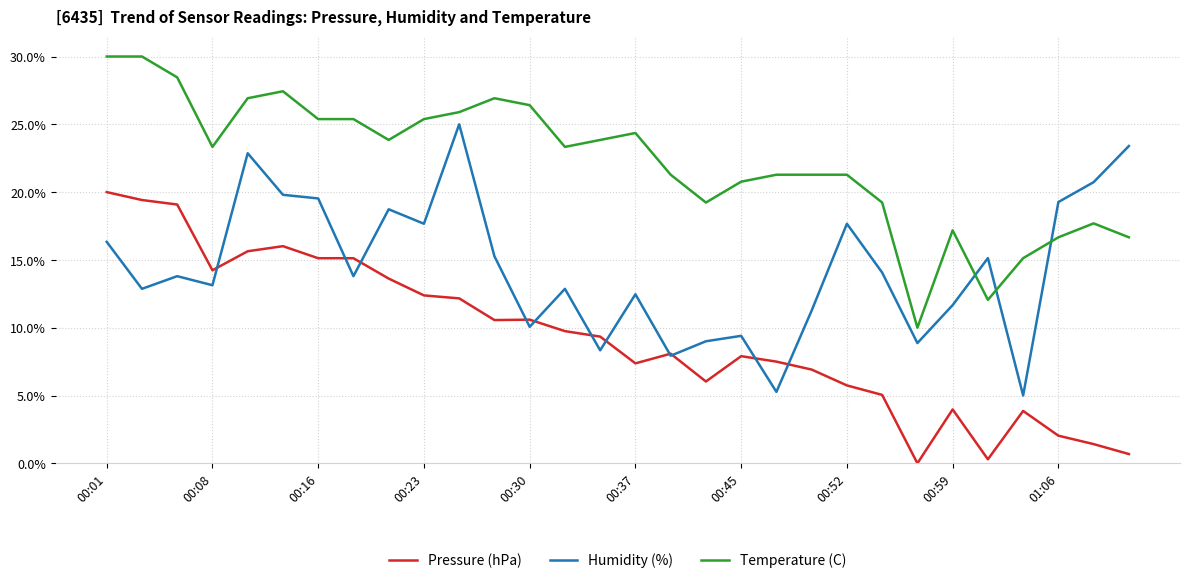

How many intersections are there between Humidity (%) and Temperature (C)?

3